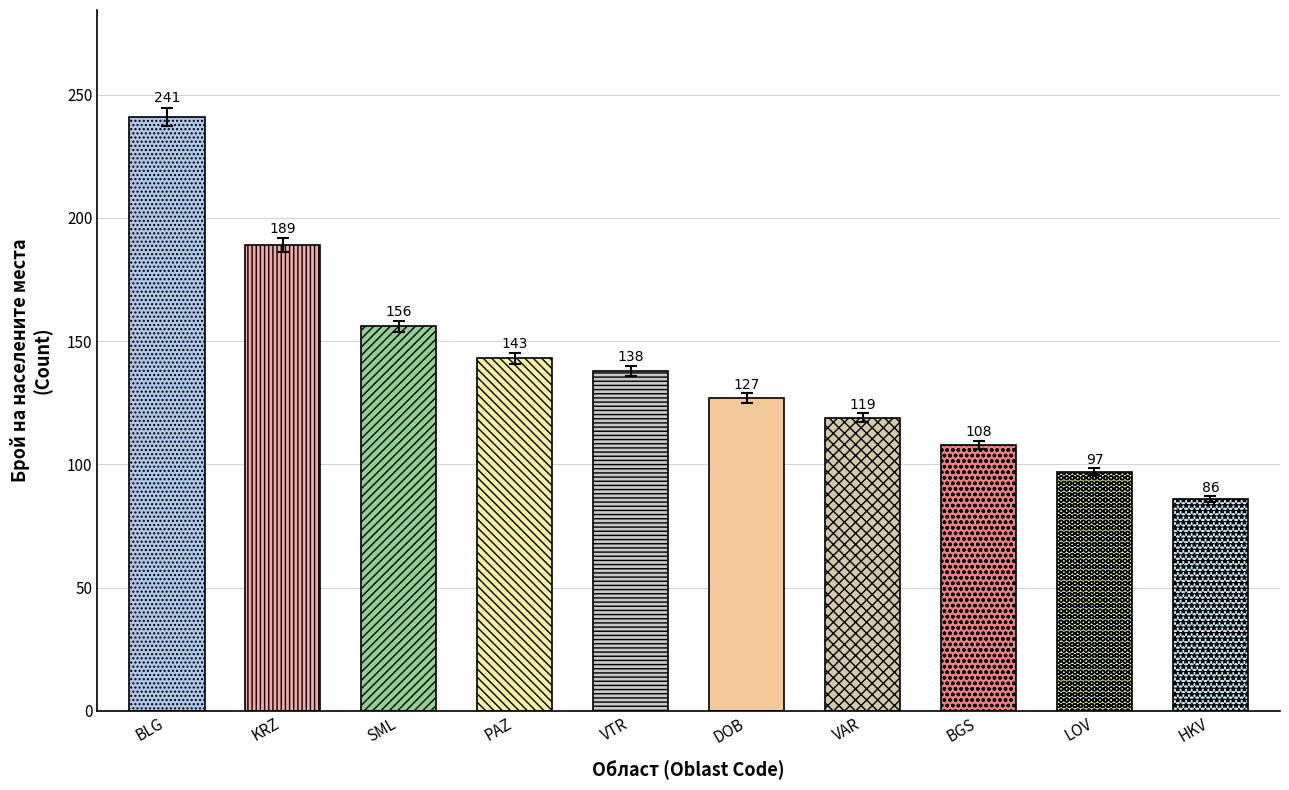

Are the bars horizontal?

No